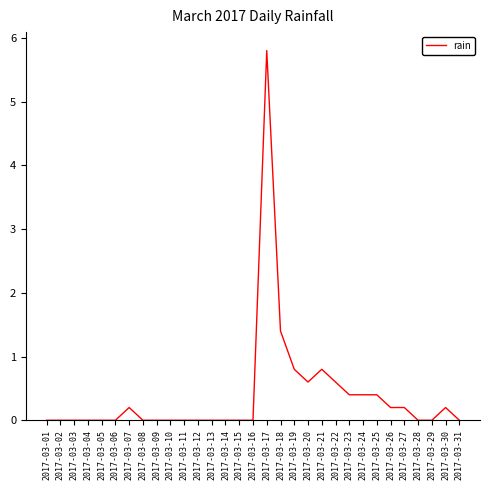

Which has a higher value, 2017-03-31 or 2017-03-26?

2017-03-26